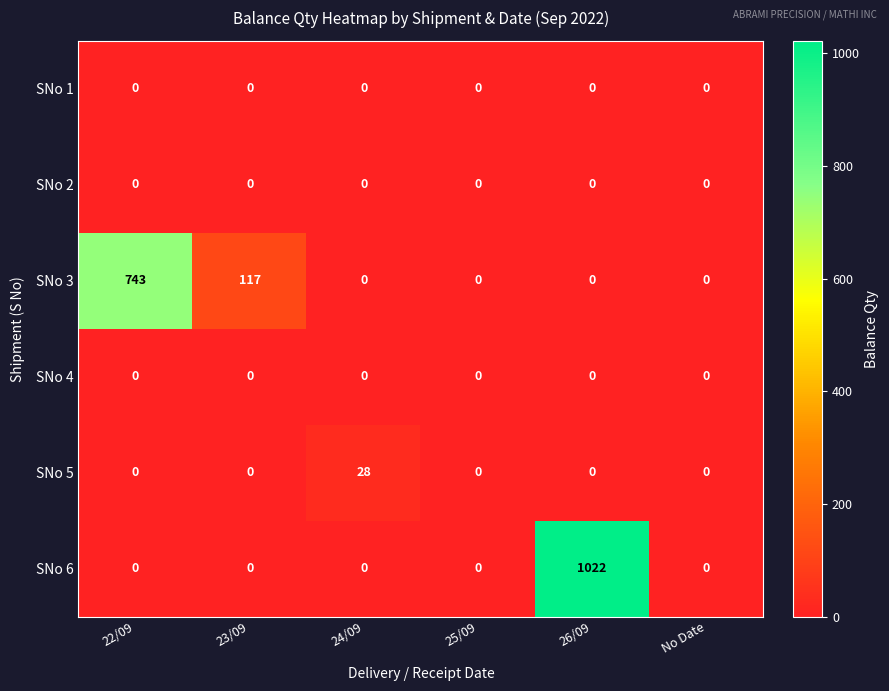

At which category is the sum across all series the highest?

26/09